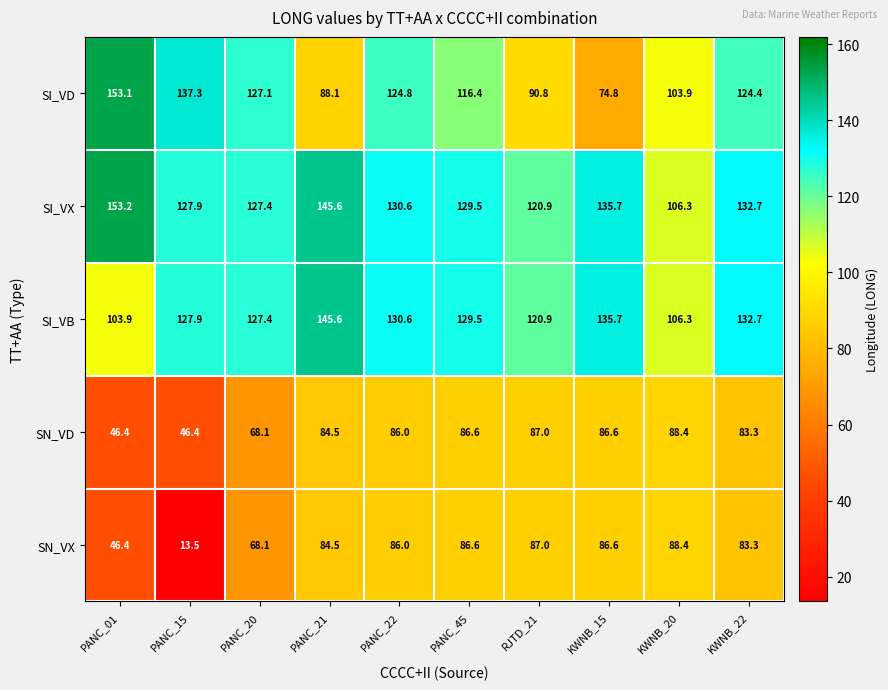

Which category has the highest value across all series?

PANC_01